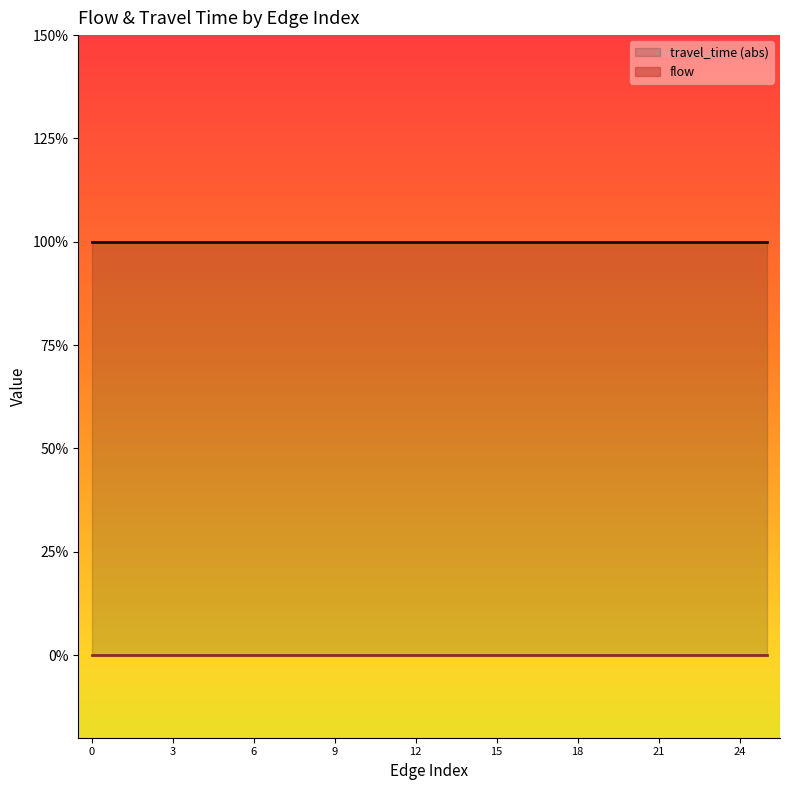

What is the spread (max minus min) of values at 18?

1